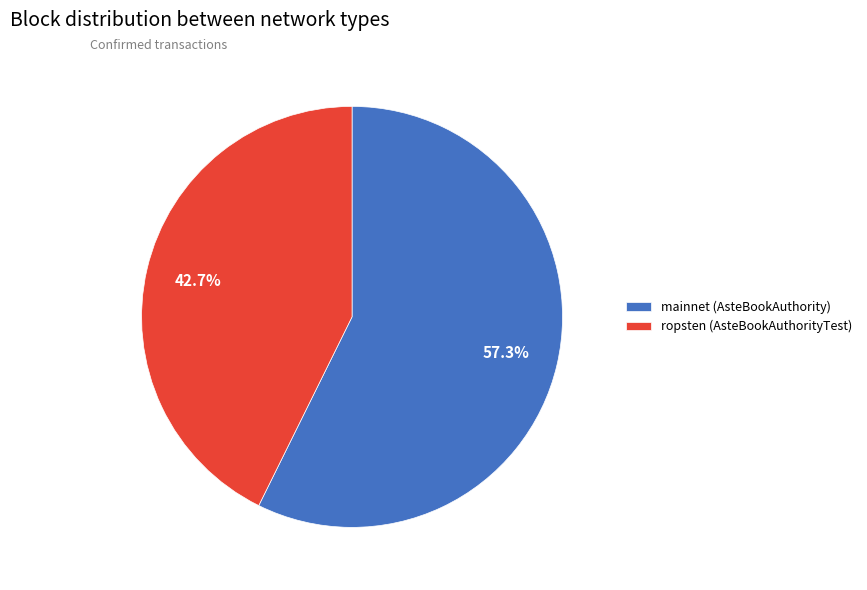

Rank the categories by value from highest to lowest.

mainnet (AsteBookAuthority), ropsten (AsteBookAuthorityTest)